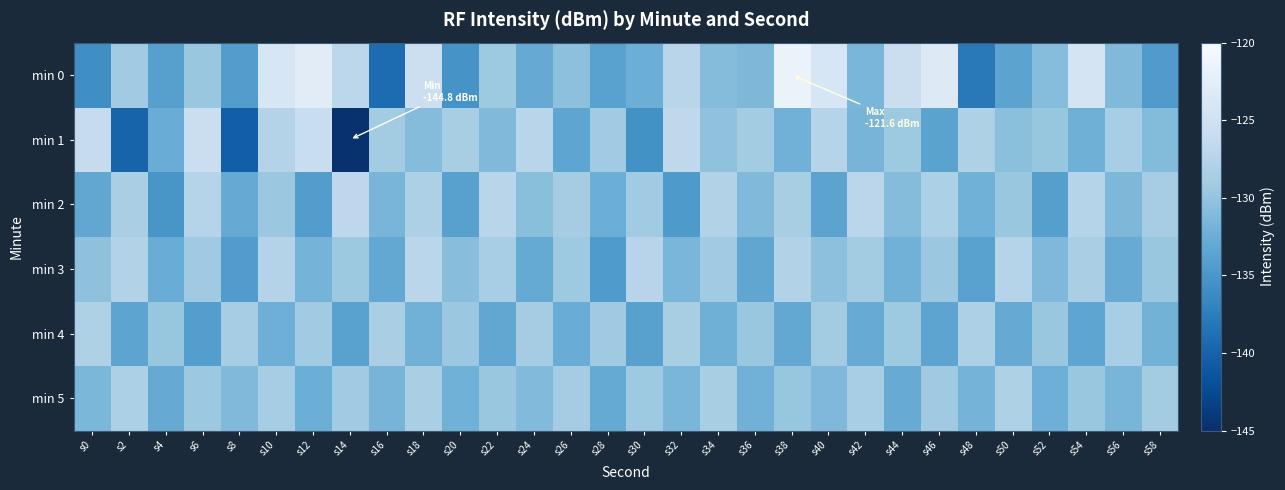

Reading left to right, extract all data points from this chart.

min 0: s0=-135.8	s2=-129.1	s4=-134.1	s6=-129.7	s8=-134.3	s10=-124.0	s12=-122.8	s14=-127.0	s16=-139.2	s18=-125.4	s20=-135.2	s22=-129.3	s24=-132.9	s26=-130.4	s28=-133.8	s30=-132.4	s32=-127.3	s34=-130.9	s36=-131.4	s38=-121.6	s40=-124.0	s42=-131.5	s44=-125.6	s46=-123.3	s48=-138.0	s50=-133.6	s52=-130.8	s54=-124.3	s56=-131.2	s58=-134.5
min 1: s0=-126.1	s2=-139.9	s4=-132.7	s6=-125.5	s8=-140.4	s10=-127.7	s12=-125.8	s14=-144.8	s16=-128.9	s18=-130.9	s20=-128.5	s22=-131.2	s24=-127.3	s26=-133.4	s28=-129.1	s30=-135.6	s32=-126.8	s34=-130.2	s36=-128.9	s38=-132.1	s40=-127.5	s42=-131.8	s44=-129.3	s46=-133.7	s48=-128.1	s50=-130.5	s52=-129.8	s54=-132.3	s56=-128.6	s58=-131.0
min 2: s0=-133.2	s2=-128.4	s4=-135.1	s6=-127.6	s8=-132.8	s10=-129.5	s12=-134.3	s14=-126.9	s16=-131.7	s18=-128.2	s20=-133.9	s22=-127.3	s24=-130.6	s26=-128.8	s28=-132.5	s30=-129.1	s32=-134.7	s34=-127.8	s36=-131.2	s38=-128.5	s40=-133.6	s42=-127.1	s44=-130.9	s46=-128.3	s48=-132.2	s50=-129.7	s52=-134.1	s54=-127.5	s56=-131.4	s58=-128.7
min 3: s0=-130.3	s2=-127.9	s4=-132.6	s6=-129.2	s8=-134.4	s10=-127.7	s12=-131.9	s14=-129.4	s16=-133.1	s18=-127.2	s20=-130.7	s22=-128.6	s24=-132.9	s26=-129.3	s28=-134.6	s30=-127.4	s32=-131.6	s34=-129.1	s36=-133.3	s38=-127.8	s40=-130.4	s42=-128.9	s44=-132.1	s46=-129.5	s48=-133.8	s50=-127.6	s52=-131.3	s54=-128.4	s56=-132.7	s58=-129.6
min 4: s0=-128.1	s2=-133.5	s4=-129.8	s6=-134.2	s8=-128.7	s10=-132.4	s12=-129.1	s14=-133.8	s16=-128.4	s18=-132.1	s20=-129.5	s22=-133.2	s24=-128.8	s26=-132.6	s28=-129.2	s30=-133.9	s32=-128.5	s34=-132.3	s36=-129.6	s38=-133.1	s40=-128.9	s42=-132.7	s44=-129.3	s46=-133.5	s48=-128.2	s50=-132.8	s52=-129.7	s54=-133.4	s56=-128.6	s58=-132.0
min 5: s0=-131.5	s2=-128.3	s4=-132.8	s6=-129.4	s8=-131.2	s10=-128.7	s12=-132.5	s14=-129.1	s16=-131.8	s18=-128.4	s20=-132.2	s22=-129.7	s24=-131.1	s26=-128.8	s28=-132.9	s30=-129.3	s32=-131.6	s34=-128.5	s36=-132.1	s38=-129.8	s40=-131.3	s42=-128.6	s44=-132.7	s46=-129.2	s48=-131.9	s50=-128.1	s52=-132.4	s54=-129.6	s56=-131.7	s58=-128.9